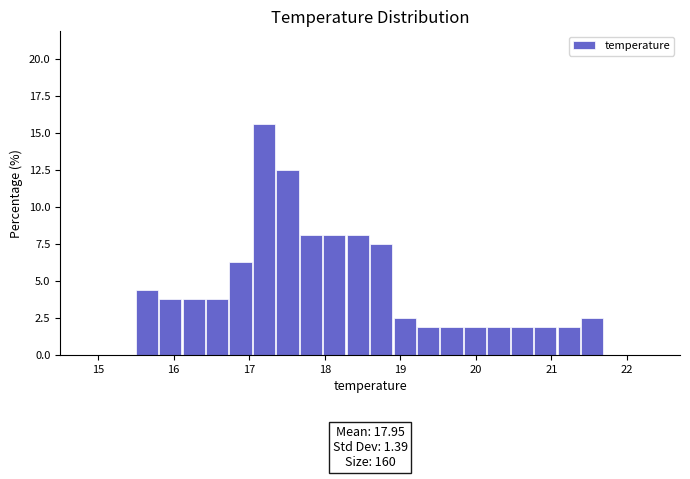

Around what value on the x-axis is the tallest bar? Give the approximate position of its centre, as read against the axis.

17.2